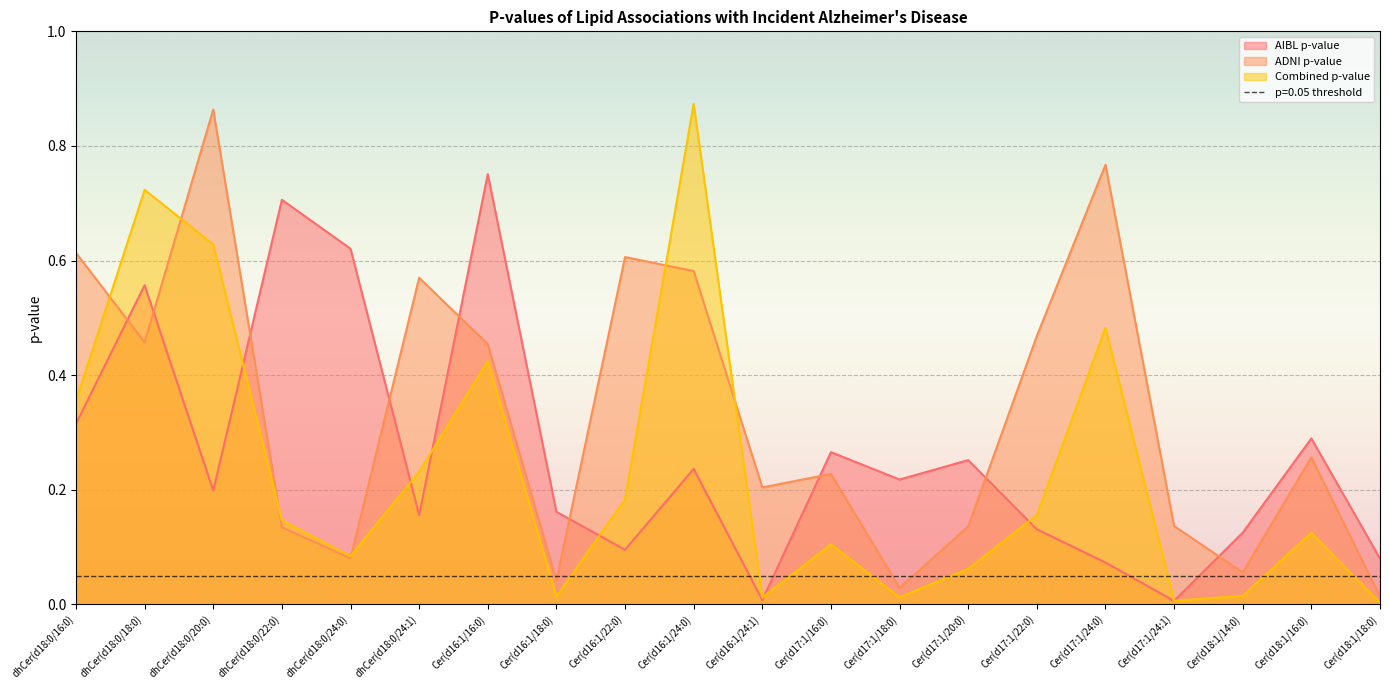

What is the label of the 12th point from the left?

Cer(d17:1/16:0)